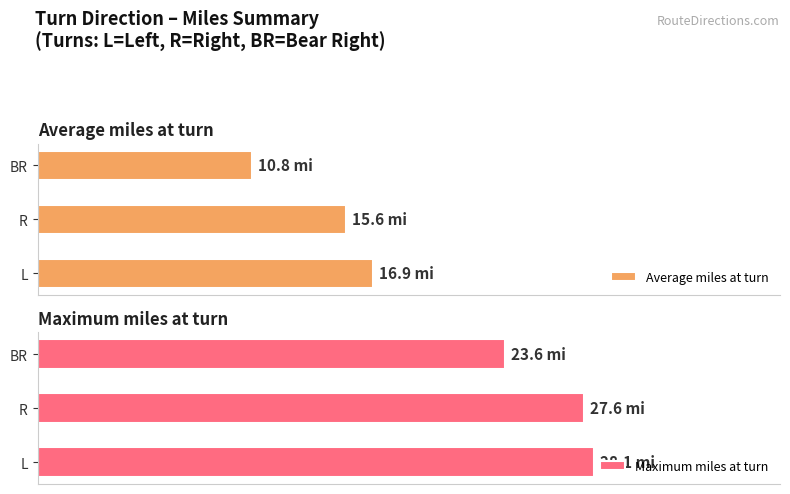

What is the average value of the Maximum miles at turn series?

26.4